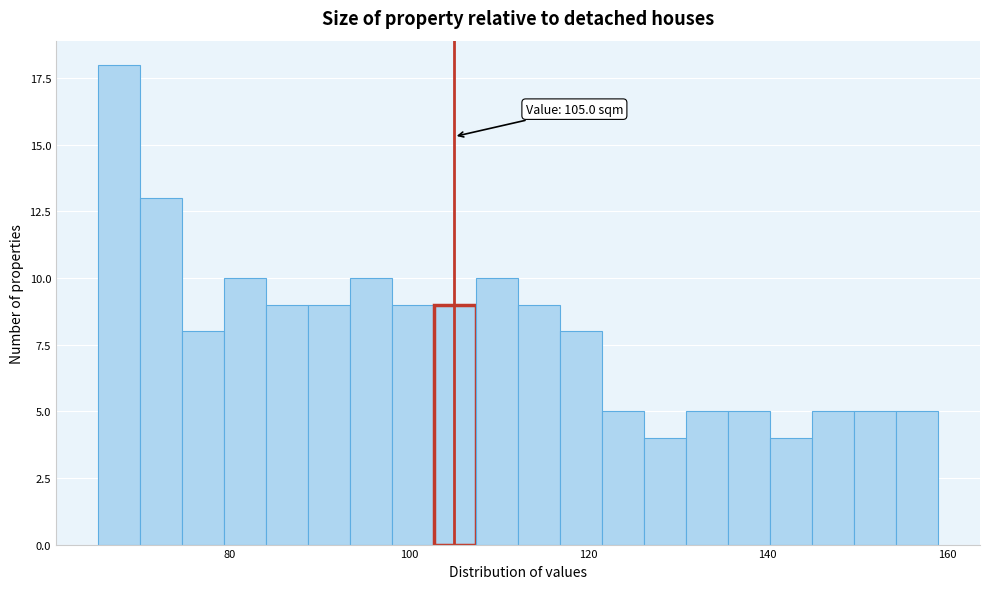

Read against the x-axis, roughly where is the centre of the tallest bar?

68